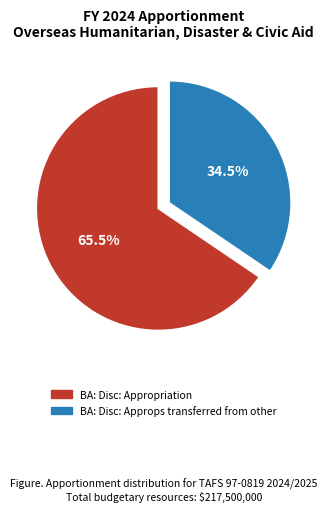

How many slices are in this pie chart?

2